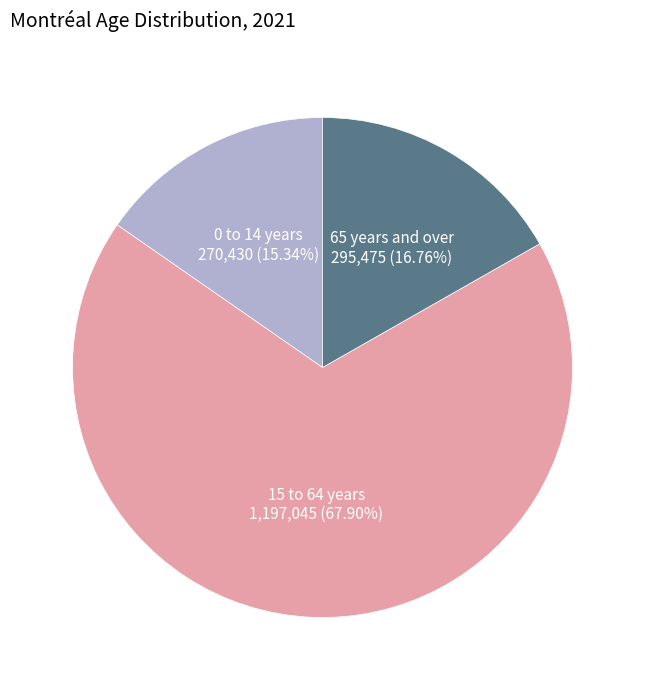

Is there a majority slice in this chart?

Yes